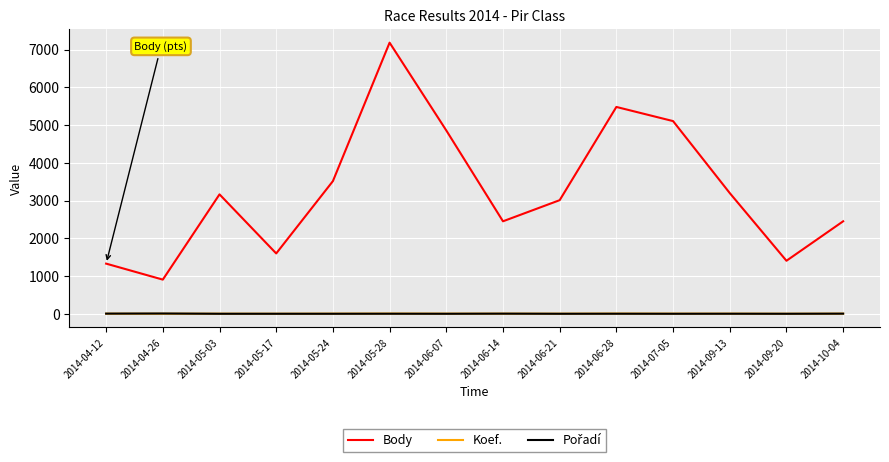

Does the chart have visible grid lines?

Yes